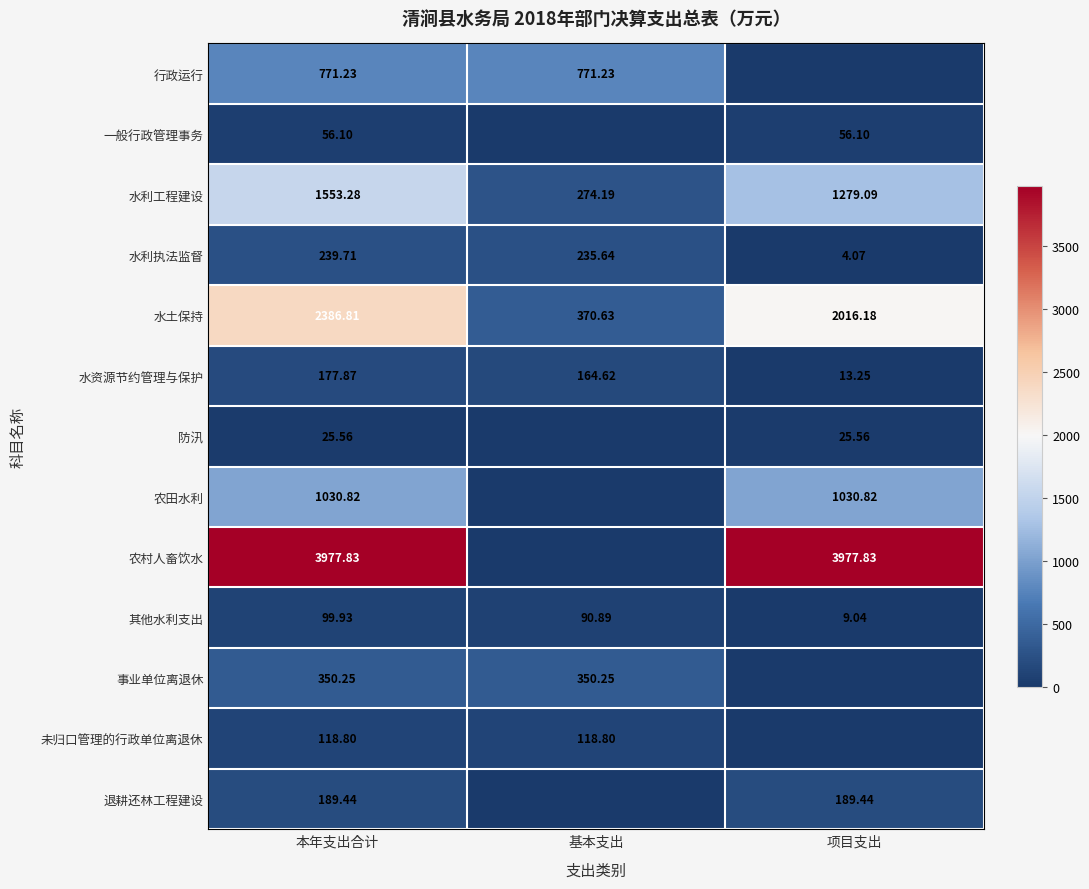

Which category has the highest value in the 水资源节约管理与保护 series?

本年支出合计